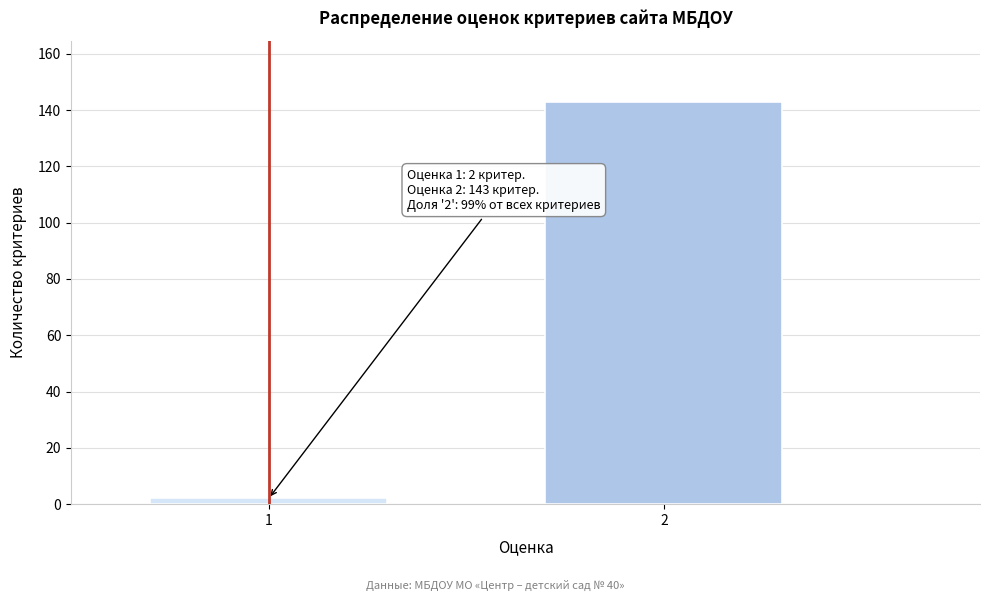

Reading left to right, extract all data points from this chart.

1=2	2=143